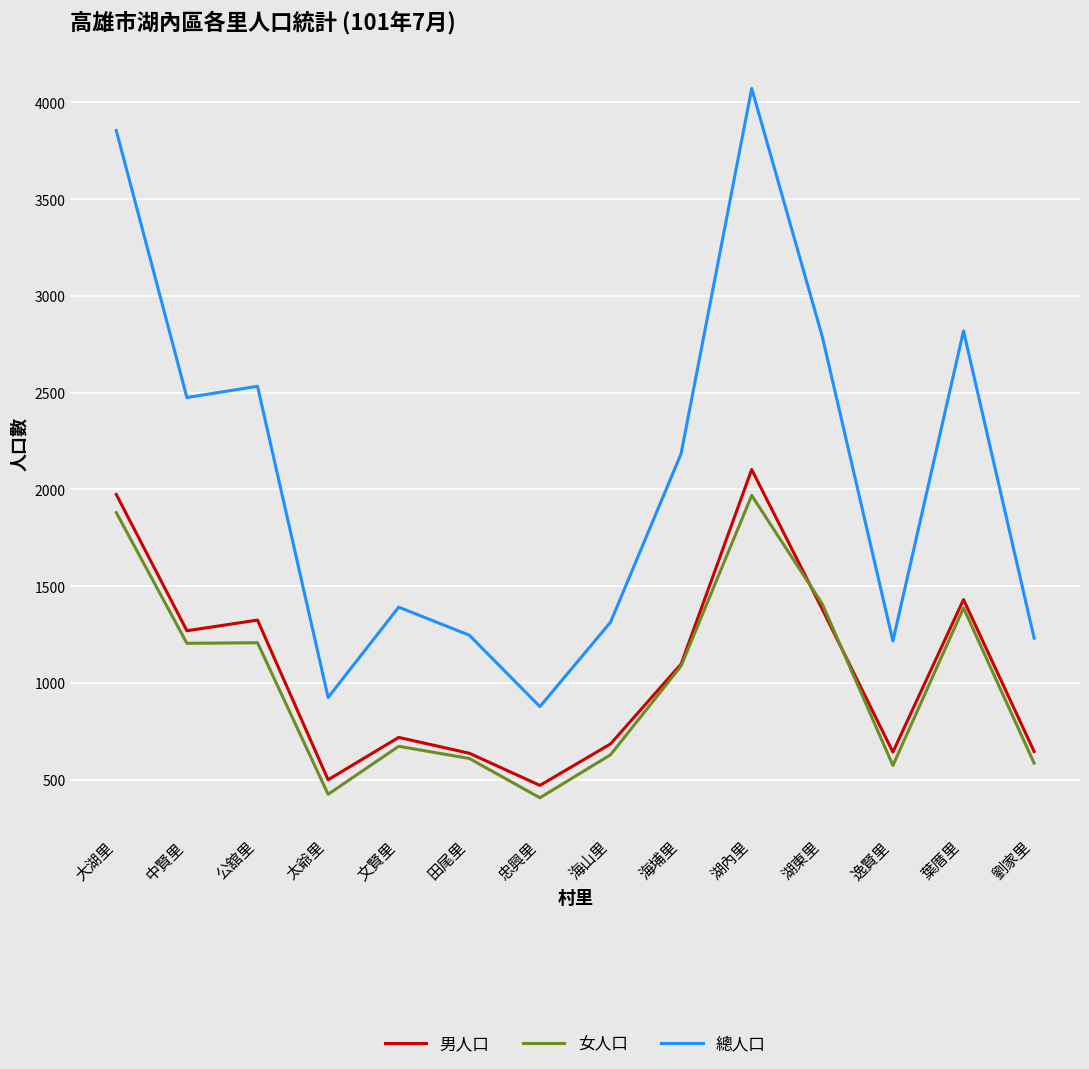

The value of 女人口 at 劉家里 is 586. True or false?

True